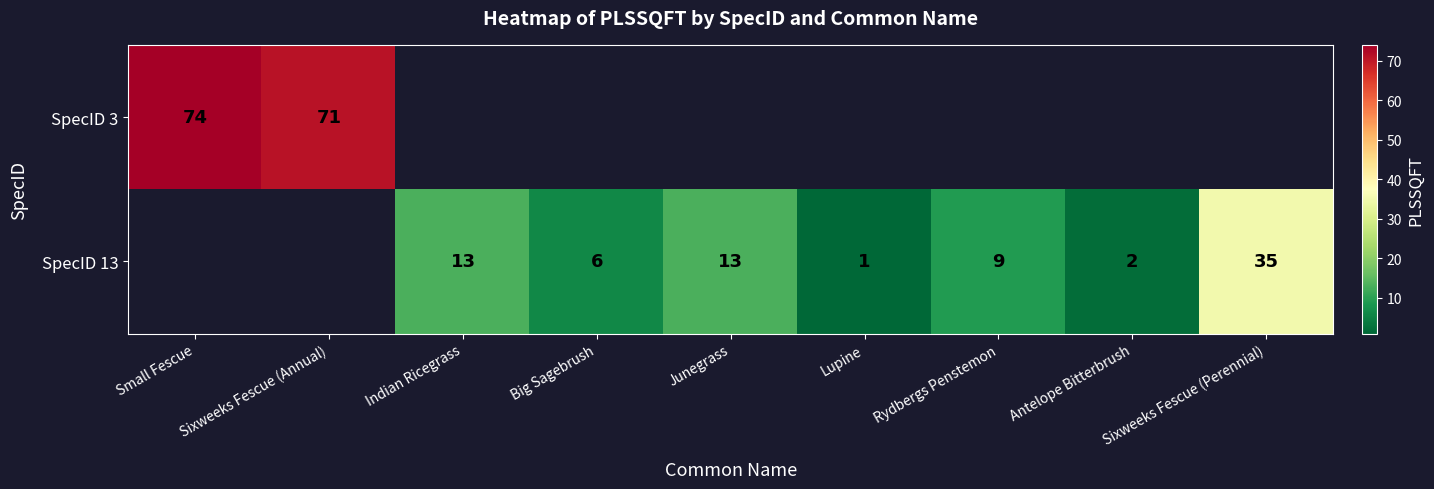

True or false: SpecID 13 has a value of 9 at Rydbergs Penstemon.

True